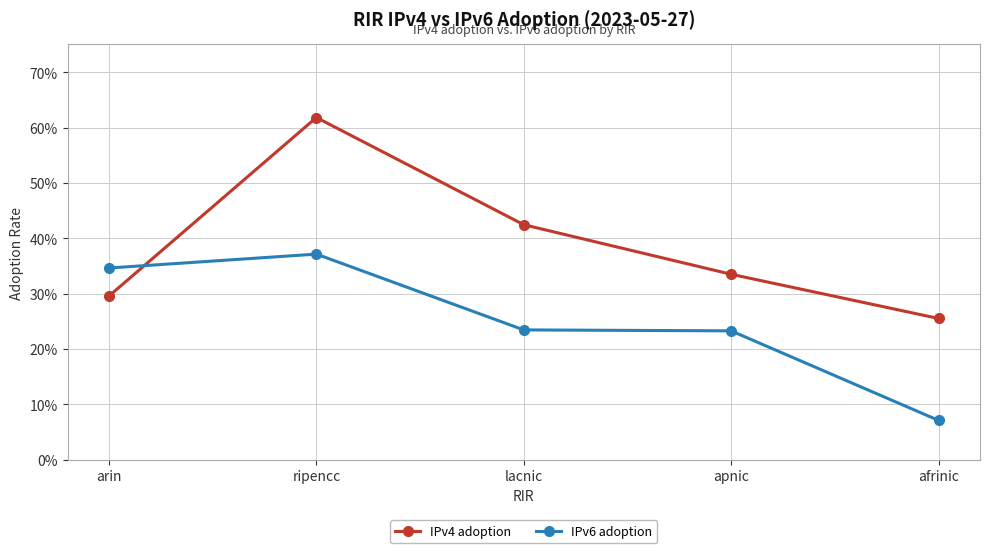

What is the approximate value of IPv6 adoption at arin?

0.3